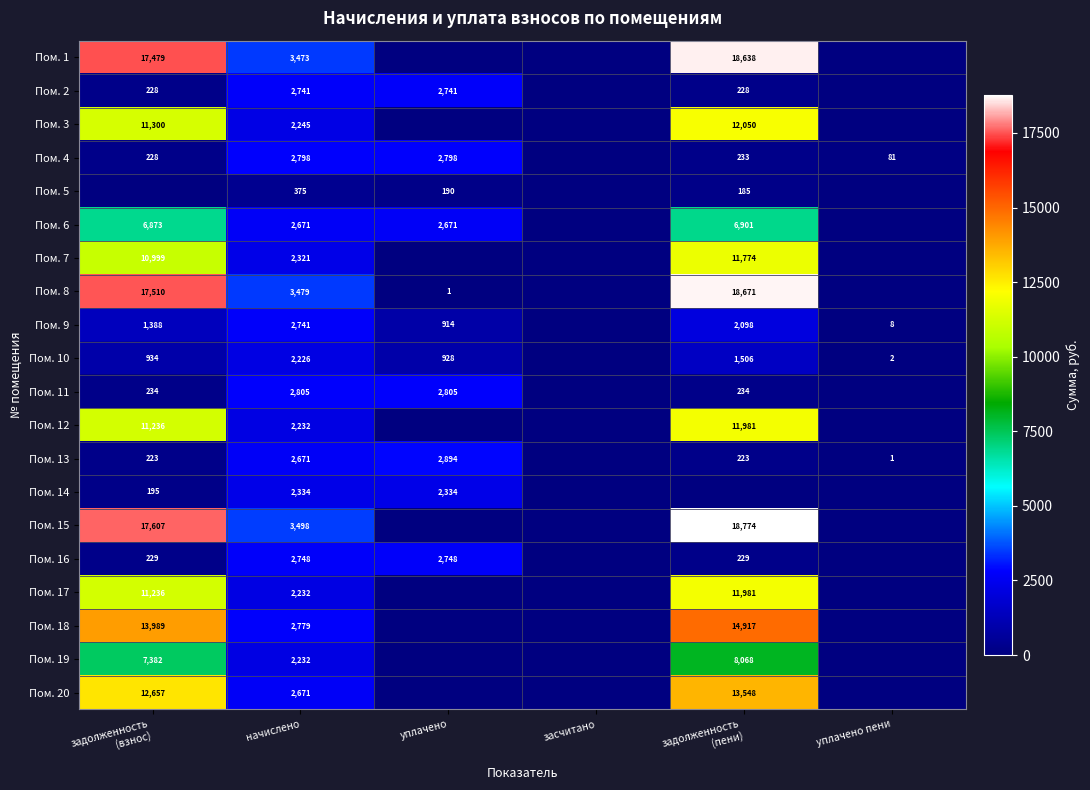

Count the number of categories in the chart.

6